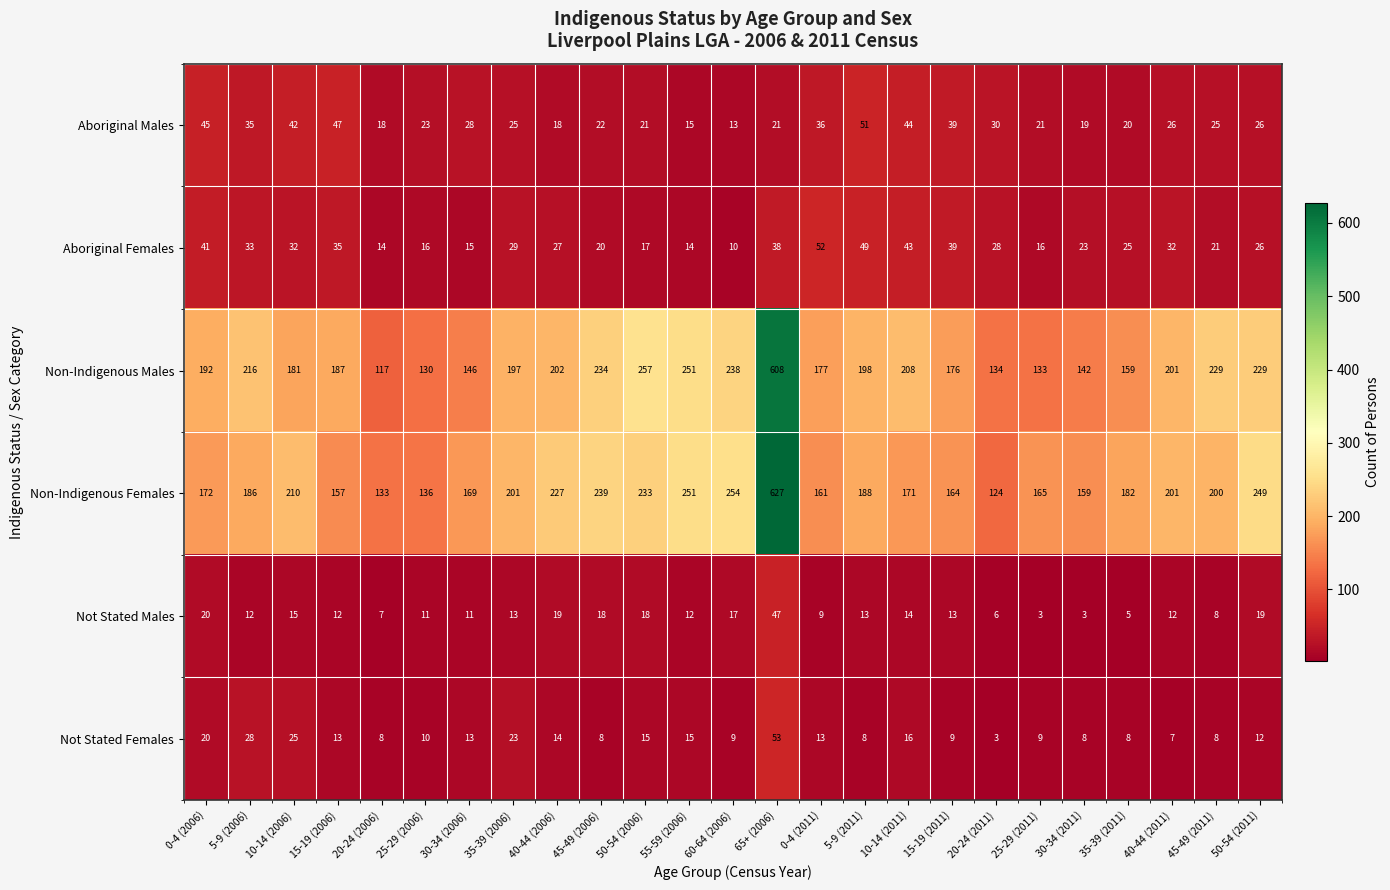

Rank the series by their maximum value, from lowest to highest.

Not Stated Males, Aboriginal Males, Aboriginal Females, Not Stated Females, Non-Indigenous Males, Non-Indigenous Females